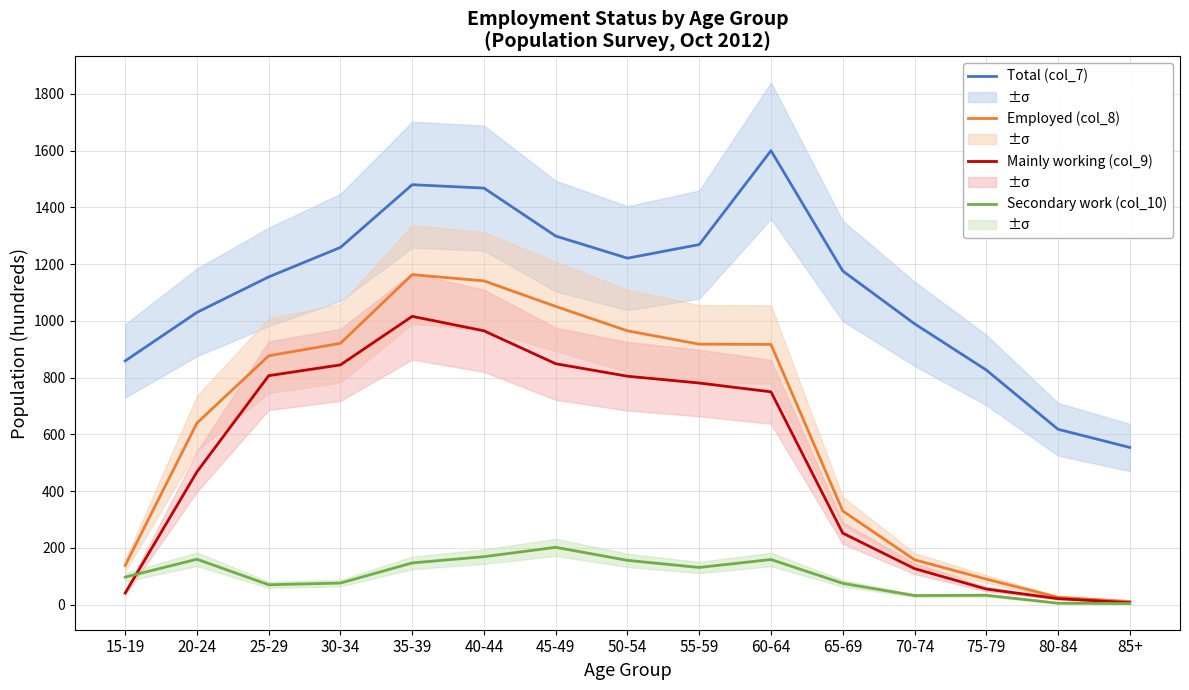

Reading left to right, list all the values displayed in this chart.

Total (col_7): 15-19=859	20-24=1030	25-29=1155	30-34=1259	35-39=1480	40-44=1468	45-49=1299	50-54=1221	55-59=1269	60-64=1600	65-69=1176	70-74=990	75-79=827	80-84=618	85+=554
Employed (col_8): 15-19=138	20-24=640	25-29=877	30-34=921	35-39=1163	40-44=1141	45-49=1051	50-54=965	55-59=918	60-64=917	65-69=330	70-74=158	75-79=90	80-84=26	85+=11
Mainly working (col_9): 15-19=41	20-24=468	25-29=807	30-34=845	35-39=1016	40-44=965	45-49=849	50-54=805	55-59=781	60-64=750	65-69=252	70-74=127	75-79=55	80-84=21	85+=7
Secondary work (col_10): 15-19=97	20-24=160	25-29=70	30-34=76	35-39=147	40-44=169	45-49=202	50-54=156	55-59=131	60-64=159	65-69=75	70-74=32	75-79=33	80-84=5	85+=4